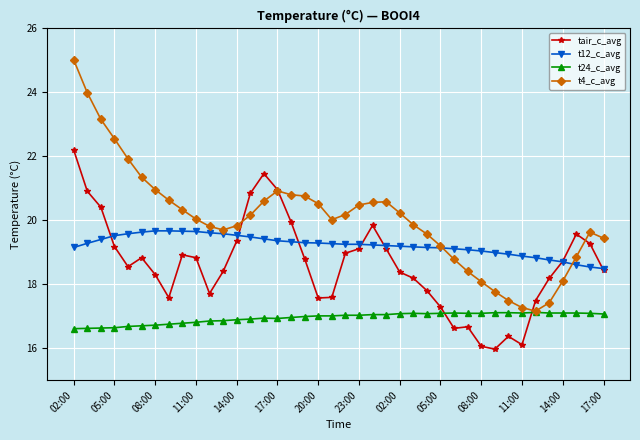

True or false: t4_c_avg has more than 2 points higher than both neighbors.

True